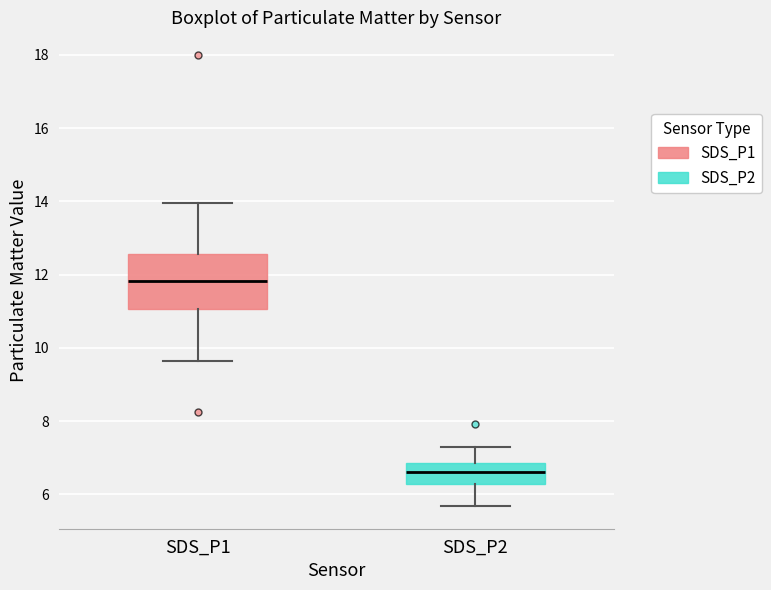

Which box's median line is the lowest?

SDS_P2